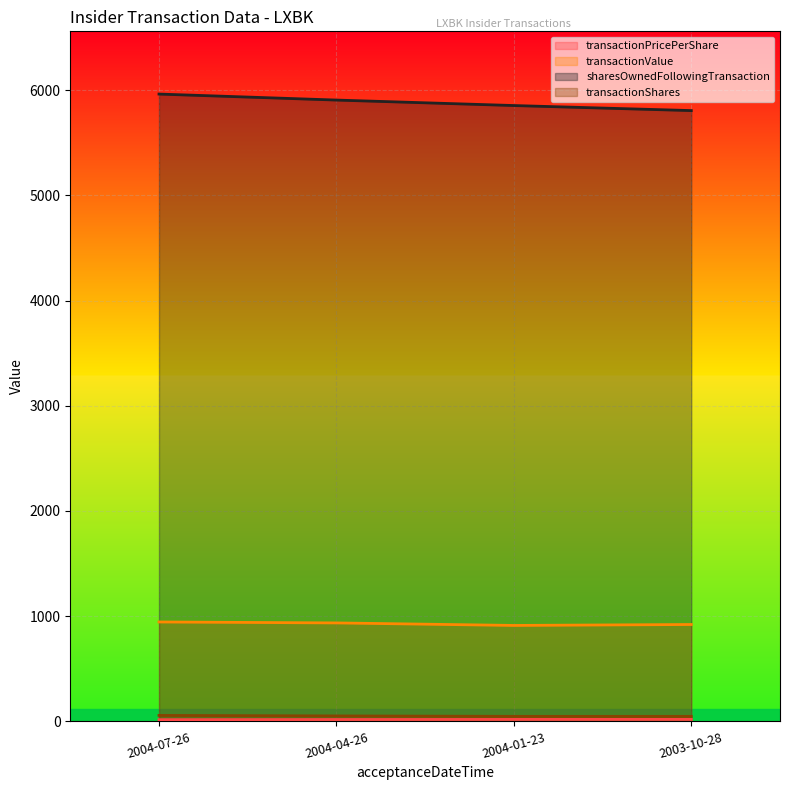

List the series in order of their peak value, lowest first.

transactionPricePerShare, transactionShares, transactionValue, sharesOwnedFollowingTransaction